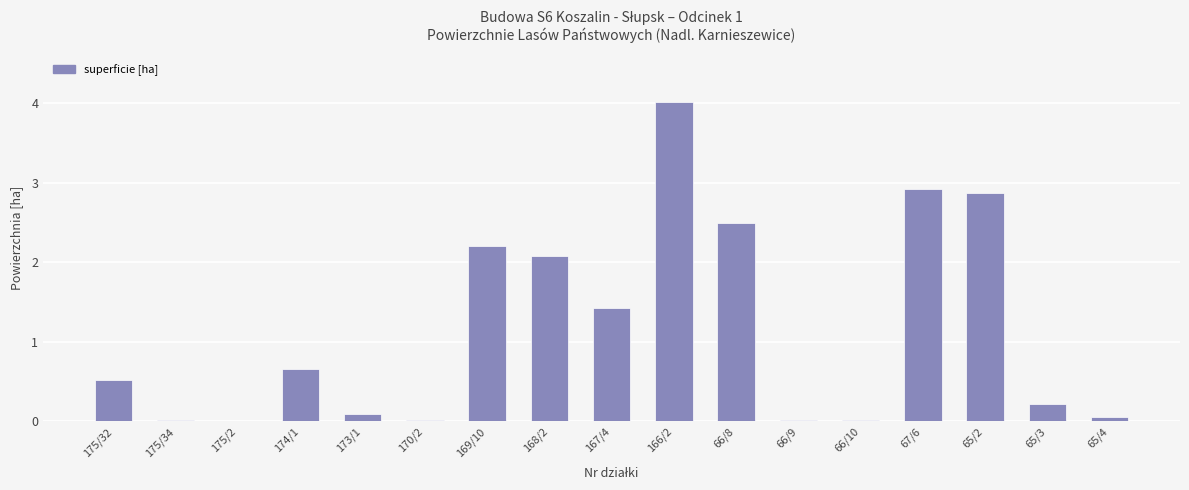

Where is the data nearest to the value 2?

168/2